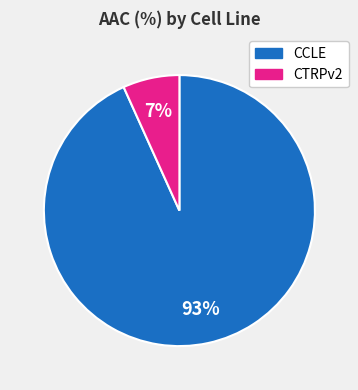

Does CTRPv2 represent more than half of the total?

No